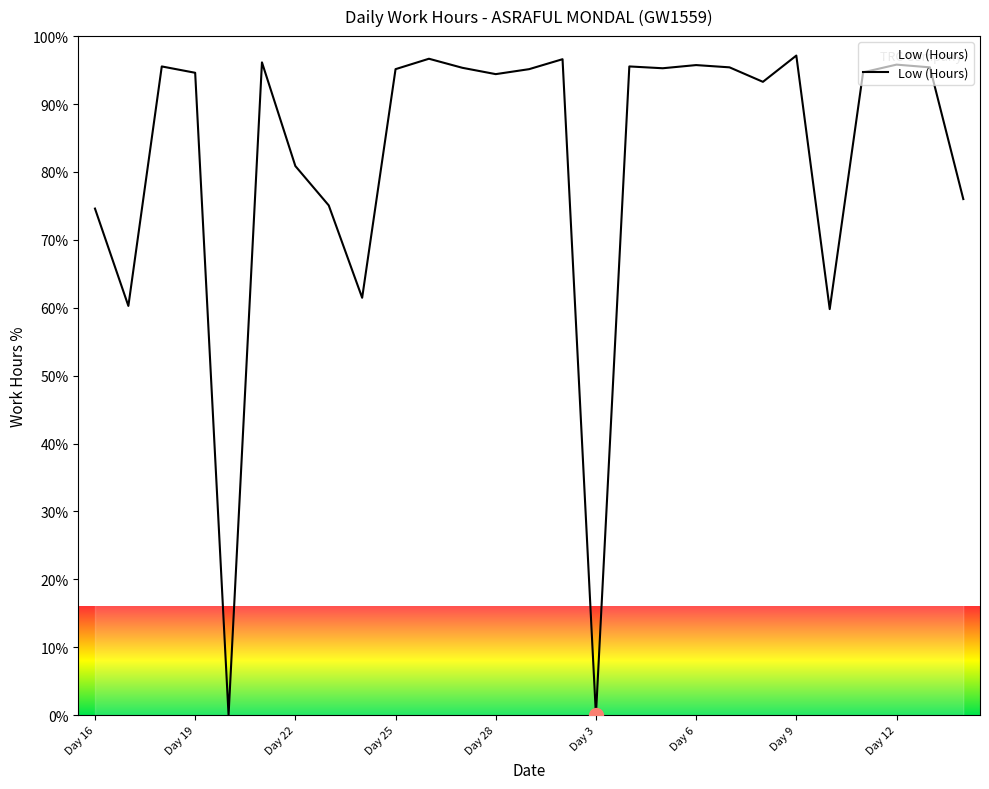

True or false: there are more than 2 points higher than both neighbors.

True